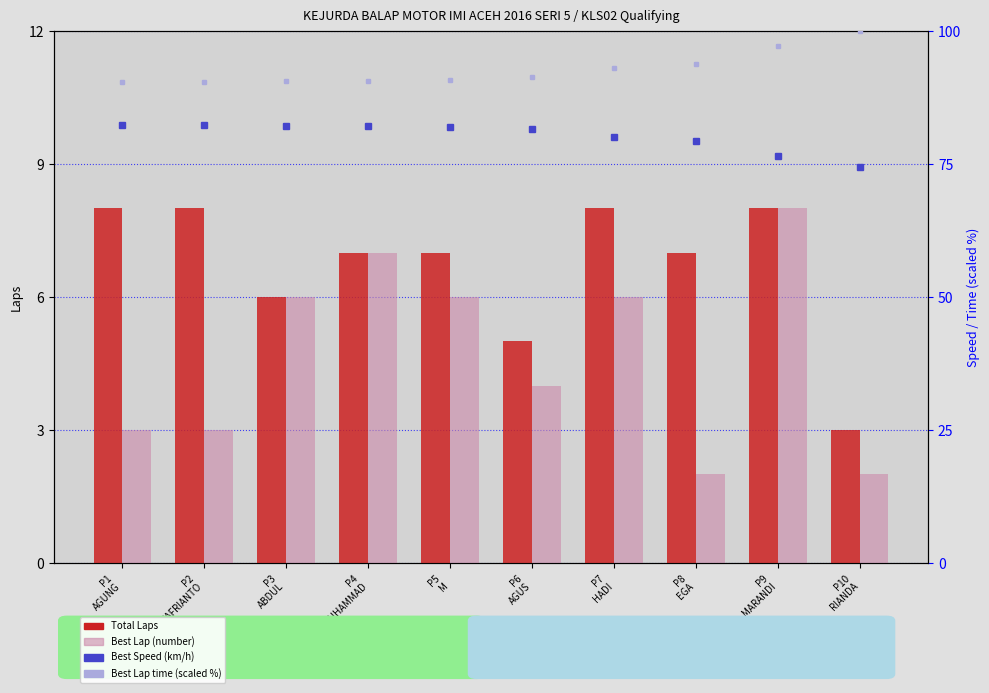

Which label corresponds to the largest value in the chart?

P10
RIANDA